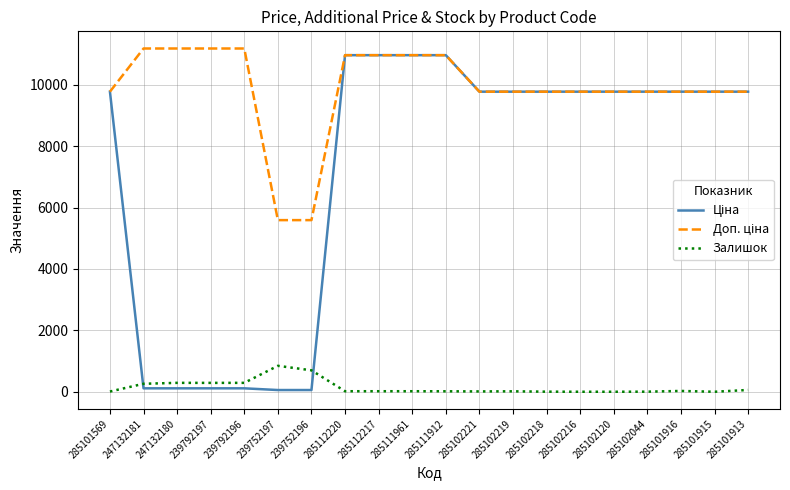

What is the maximum value shown in the chart?

11182.0